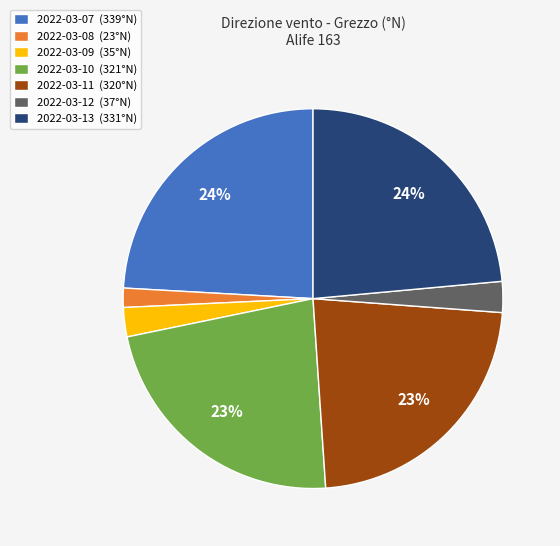

The 2022-03-09 slice represents 2% of the pie. True or false?

True